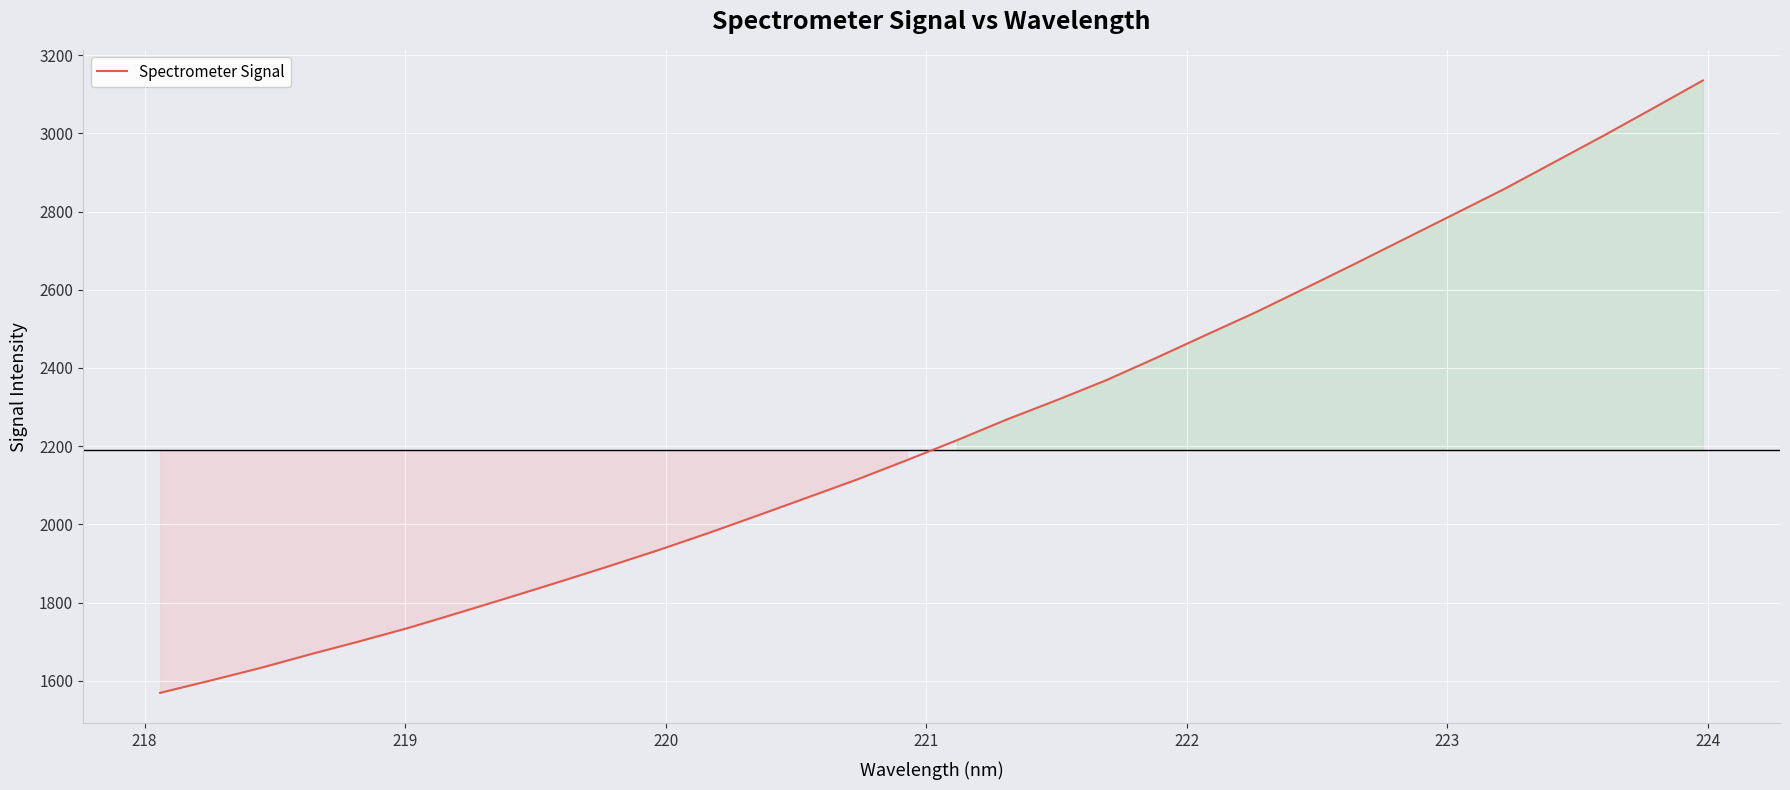

What is the smallest value displayed?

1569.0